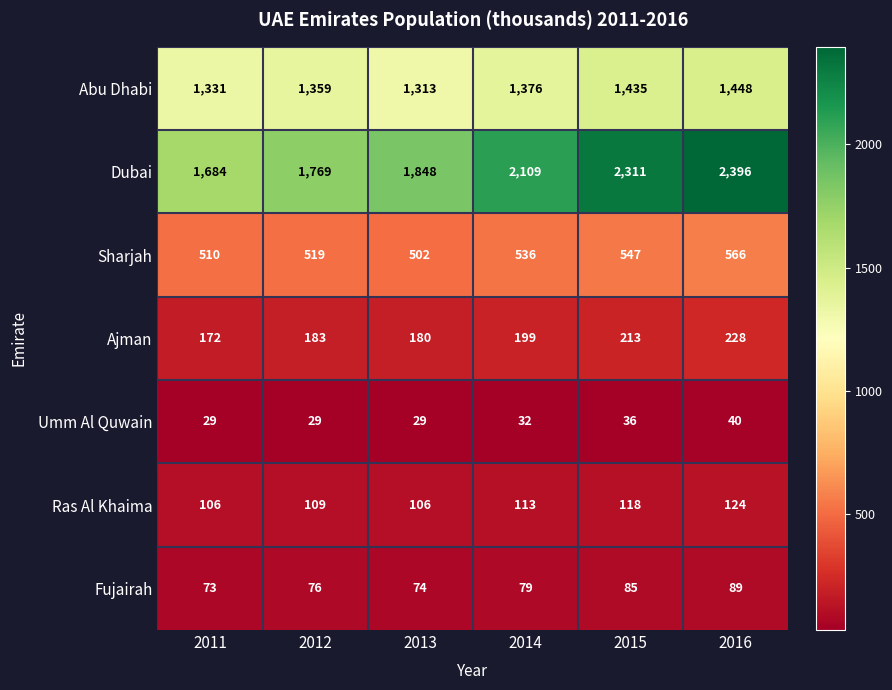

How many distinct data groups are displayed?

7